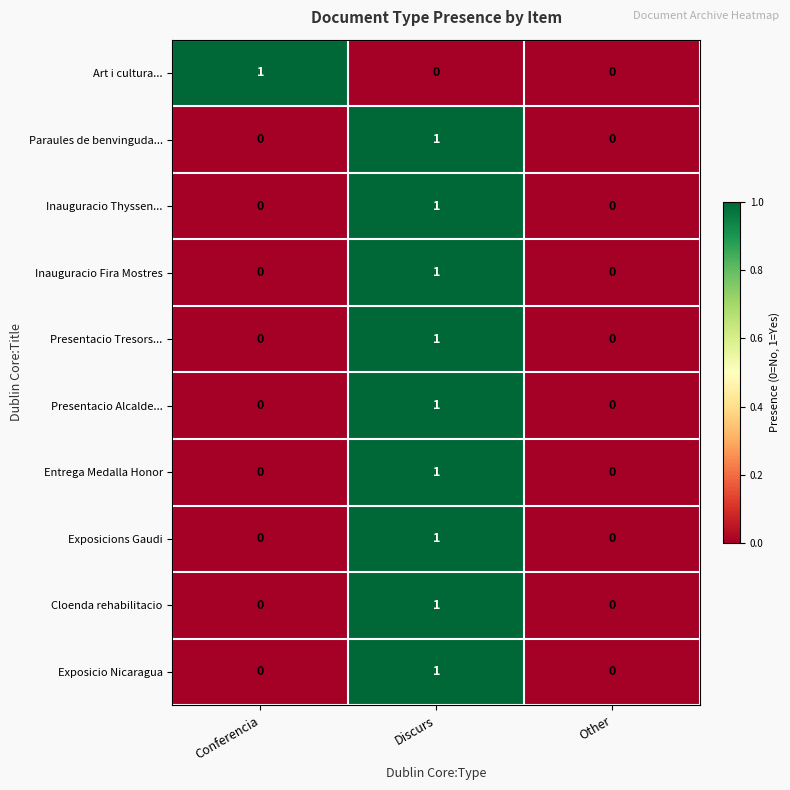

Between Conferencia and Other, which series saw the biggest shift?

Art i cultura...